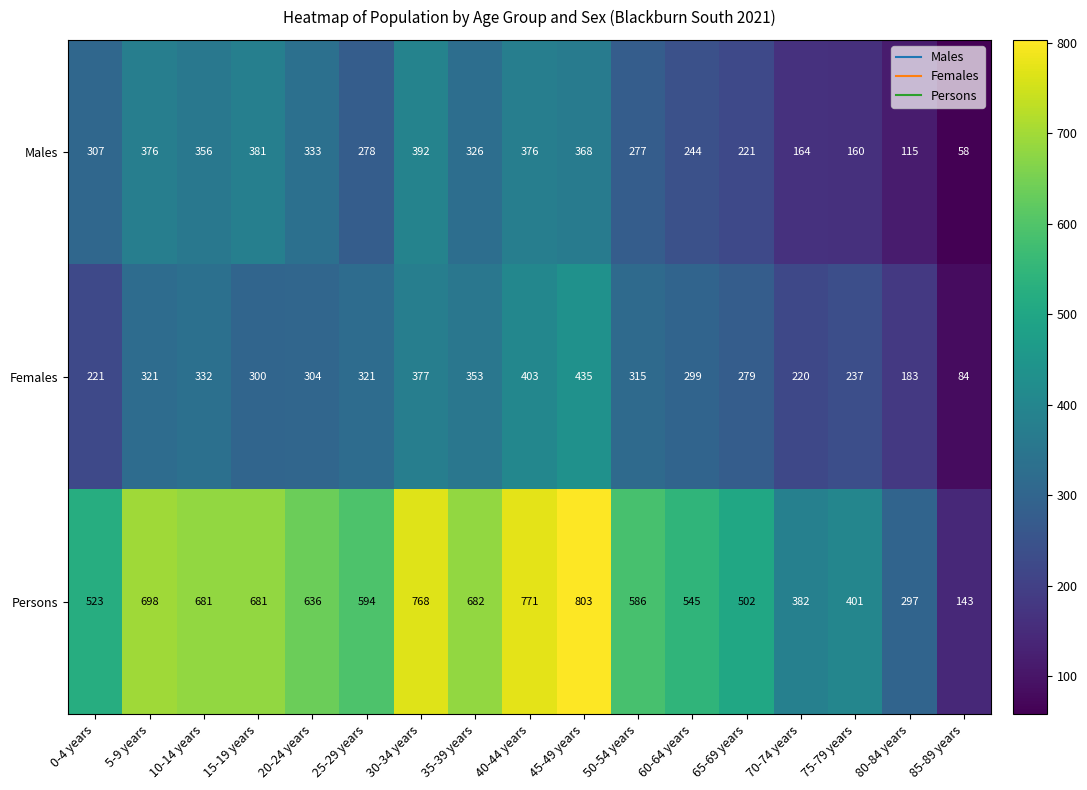

At which label does Persons first exceed 594?

5-9 years